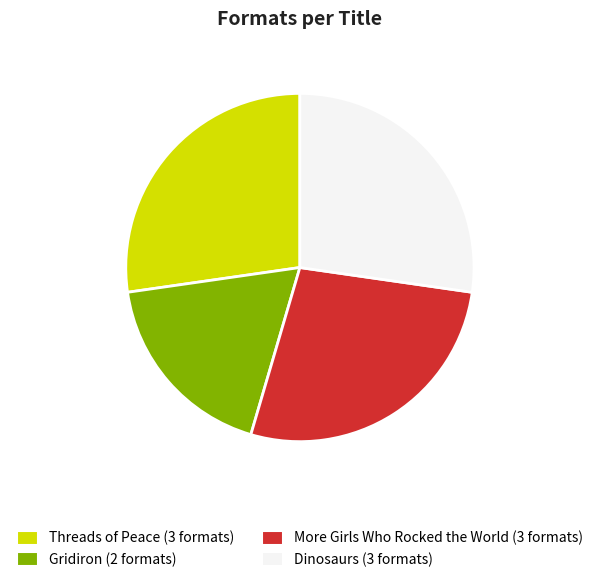

Between Threads of Peace and Gridiron, which is larger?

Threads of Peace